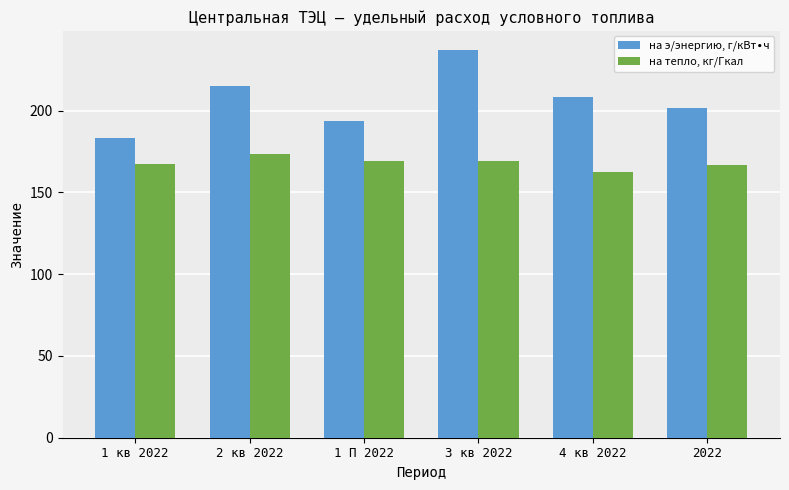

What is the difference between the highest and lowest values at 3 кв 2022?

67.5